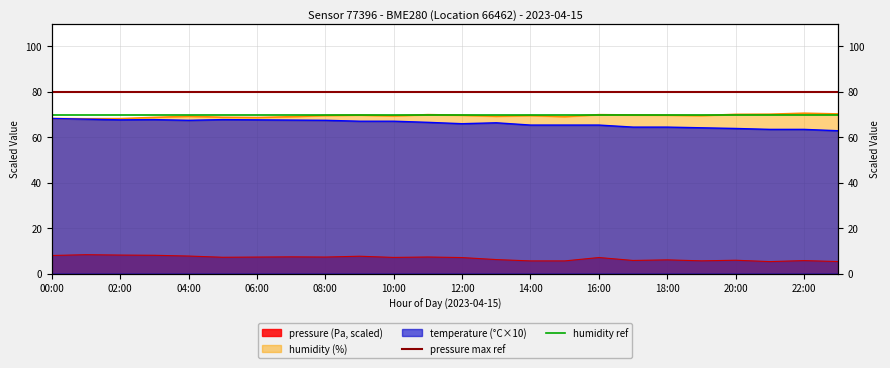

Is it true that humidity ref equals 34 at 02:00?

False